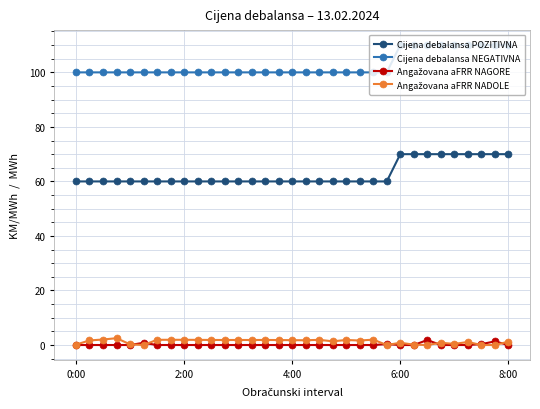

At how many categories does at least one series exceed 16?

33